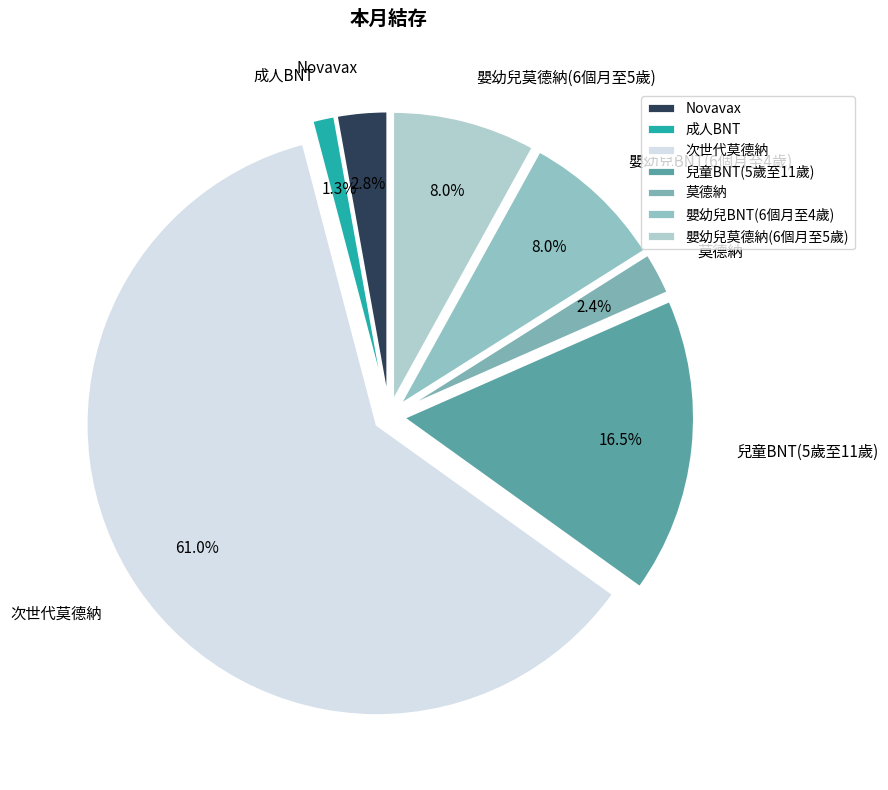

What is the largest slice in the pie chart?

次世代莫德納